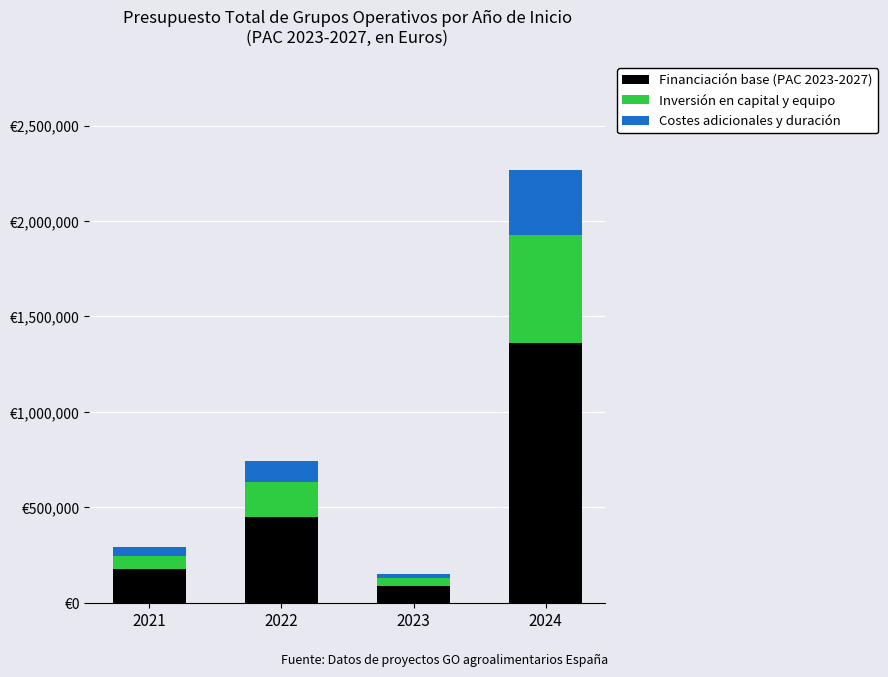

What are all the series names shown in the legend?

Financiación base (PAC 2023-2027), Inversión en capital y equipo, Costes adicionales y duración